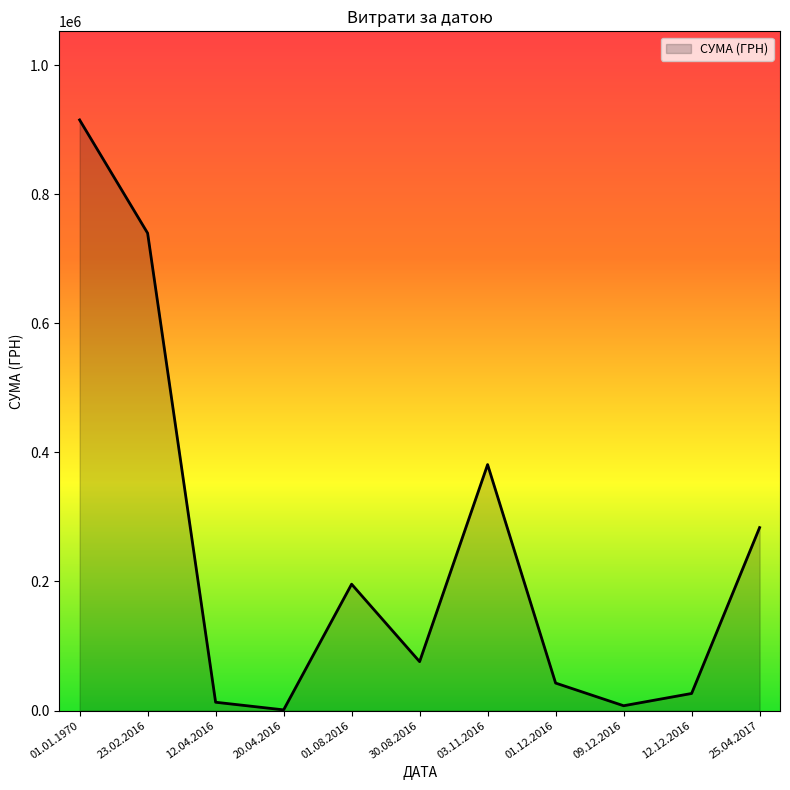

What is the sum of all values?

2680923.6